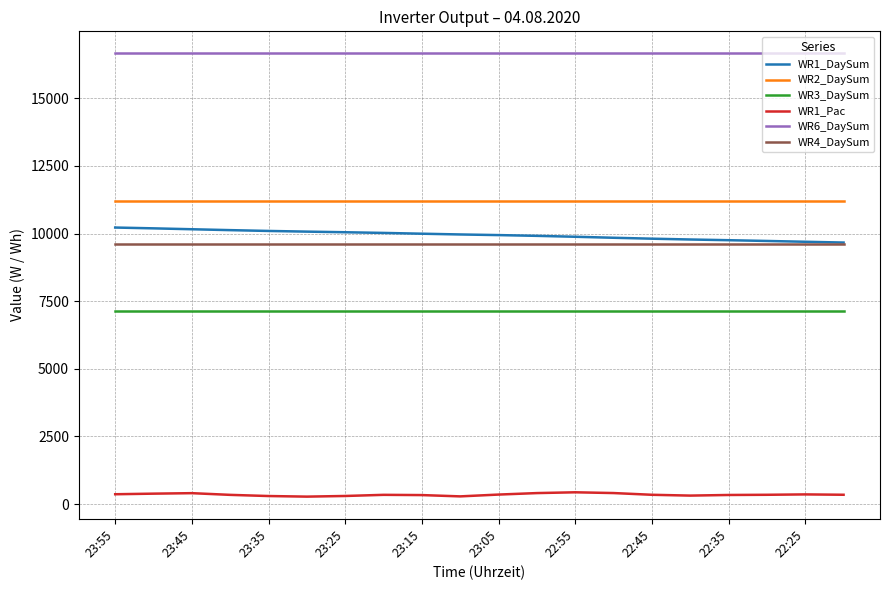

True or false: WR4_DaySum and WR3_DaySum intersect in this chart.

False